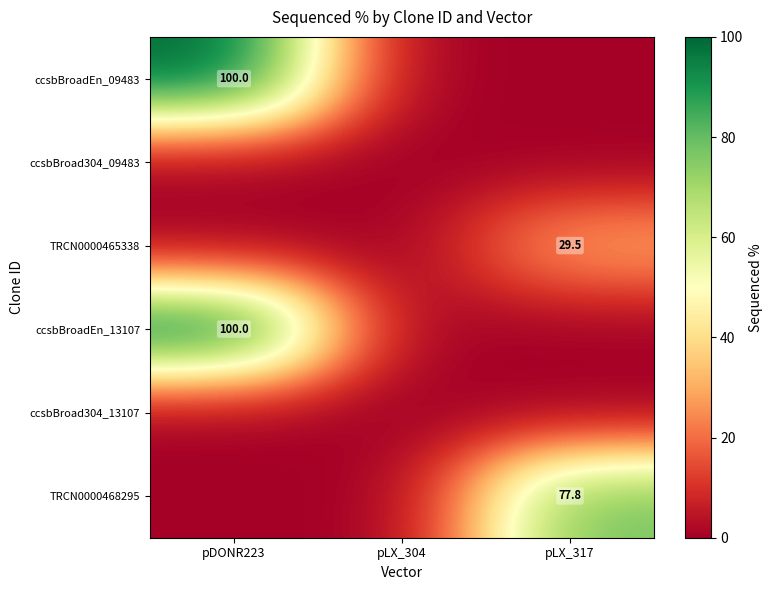

Between pDONR223 and pLX_317, which is larger?

pDONR223